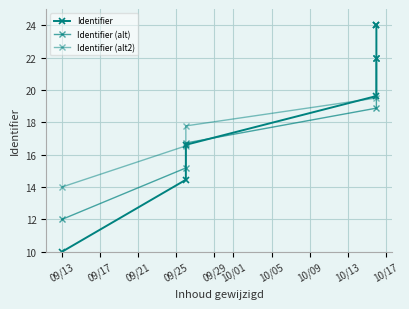

What is the sum of the Identifier values at 09/17 and 09/25?

34.1